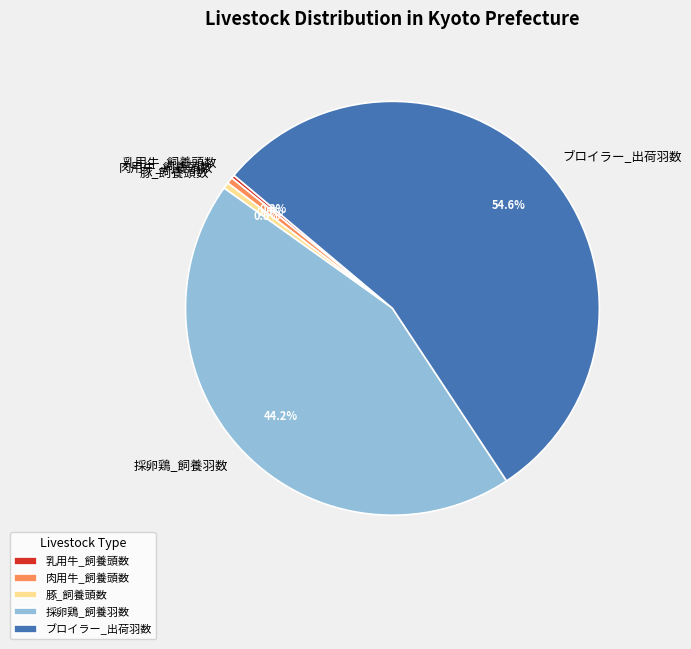

What is the largest slice in the pie chart?

ブロイラー_出荷羽数